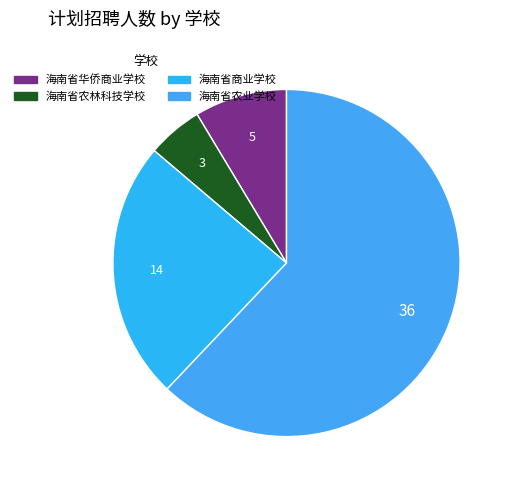

Rank the categories by value from lowest to highest.

海南省农林科技学校, 海南省华侨商业学校, 海南省商业学校, 海南省农业学校